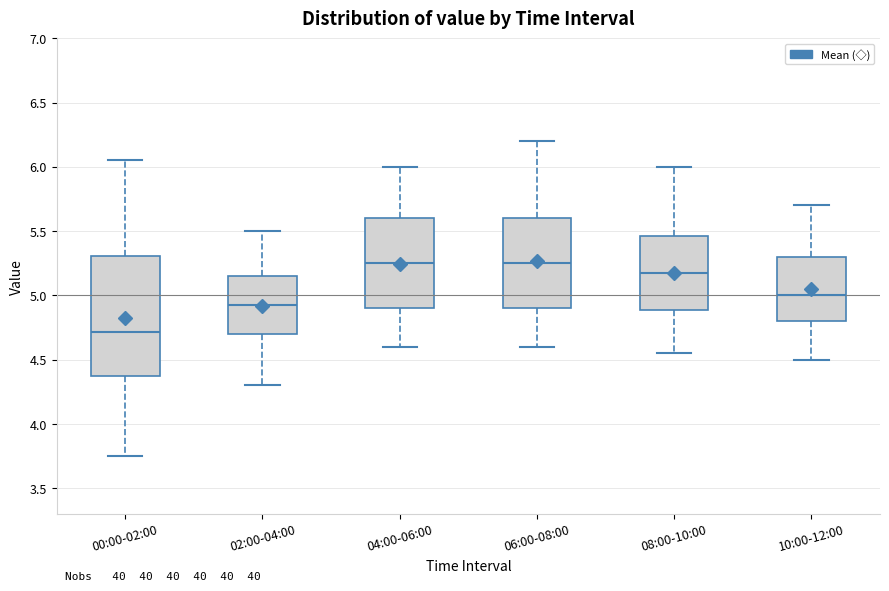

Where is the upper edge of the box for 00:00-02:00 on the y-axis? The values are not printed on the chart, so give them approximately, as read against the axis.

5.30